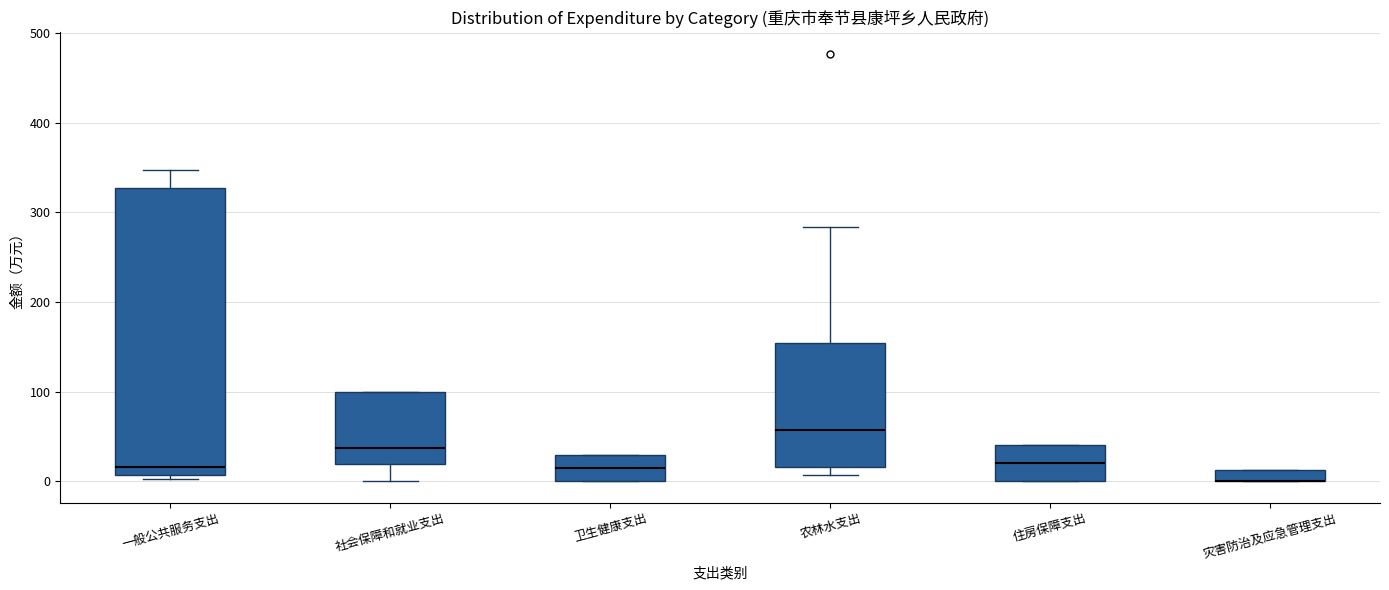

Where is the lower edge of the box for 住房保障支出 on the y-axis? The values are not printed on the chart, so give them approximately, as read against the axis.

0